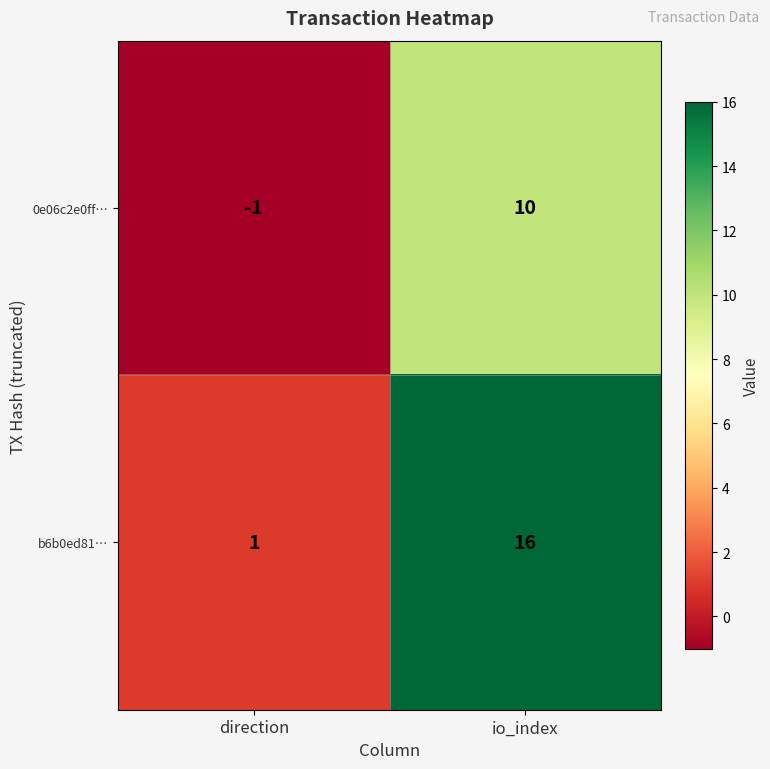

At which label is 0e06c2e0ff… closest to 4?

direction